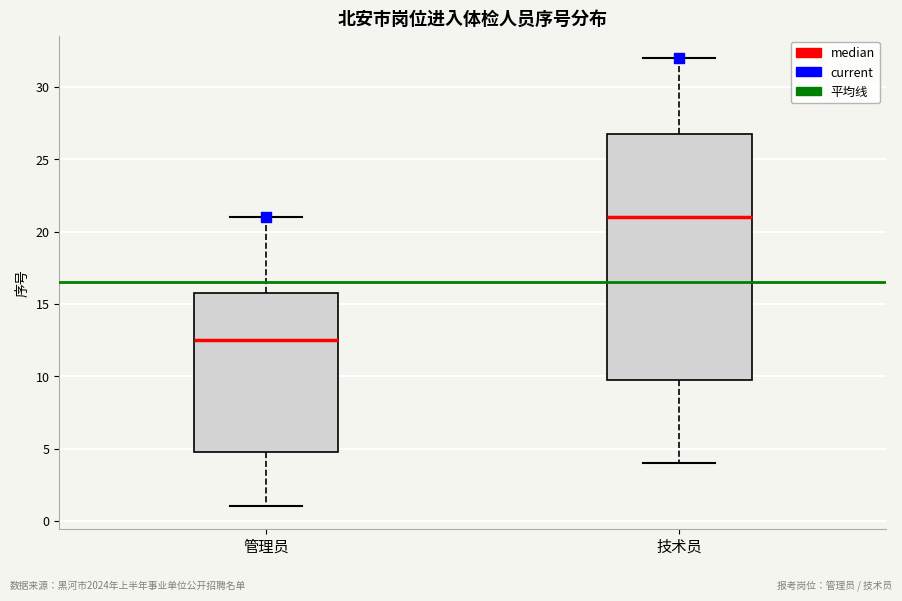

Which box is the tallest, from its lower edge to its upper edge?

技术员